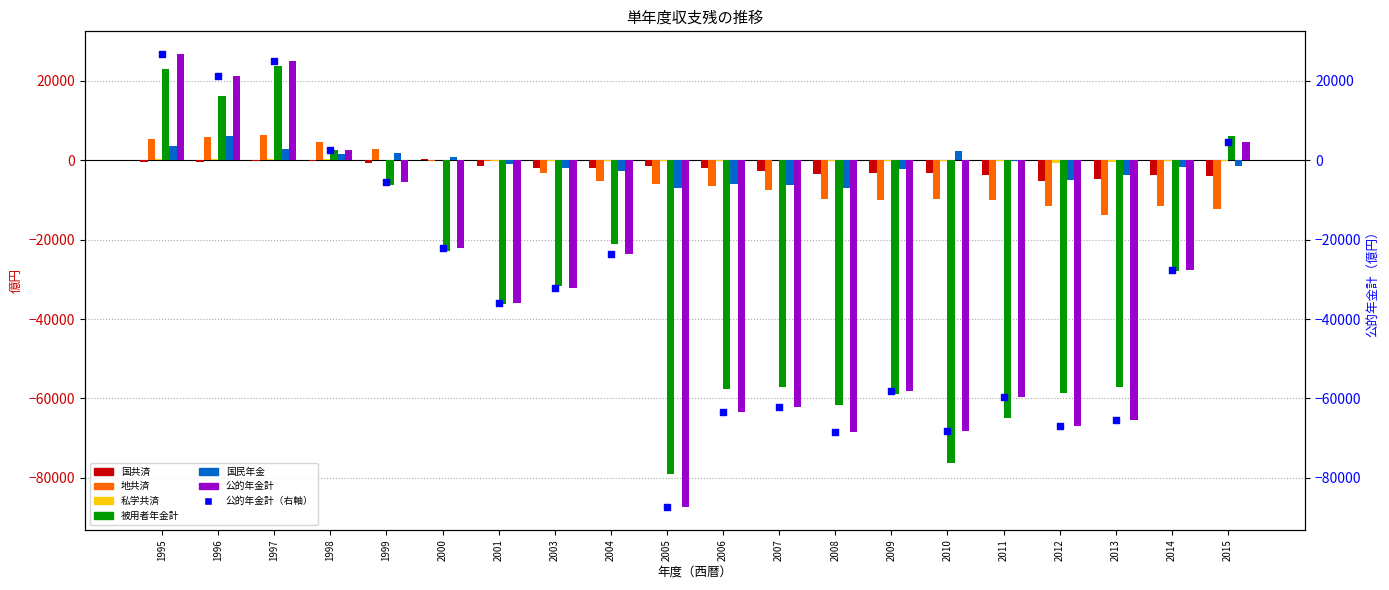

Which series has the largest total across all categories?

私学共済